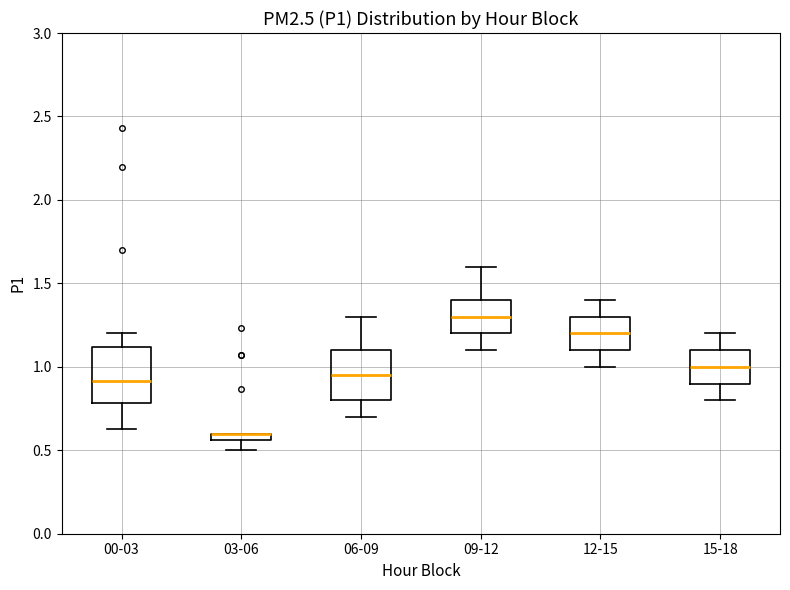

Where is the lower edge of the box for 03-06 on the y-axis? The values are not printed on the chart, so give them approximately, as read against the axis.

0.55